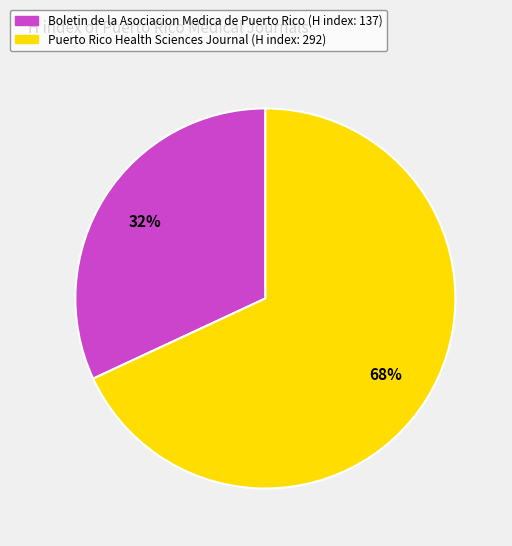

Do Puerto Rico Health Sciences Journal and Boletin de la Asociacion Medica de Puerto Rico together represent more than half of the pie?

Yes